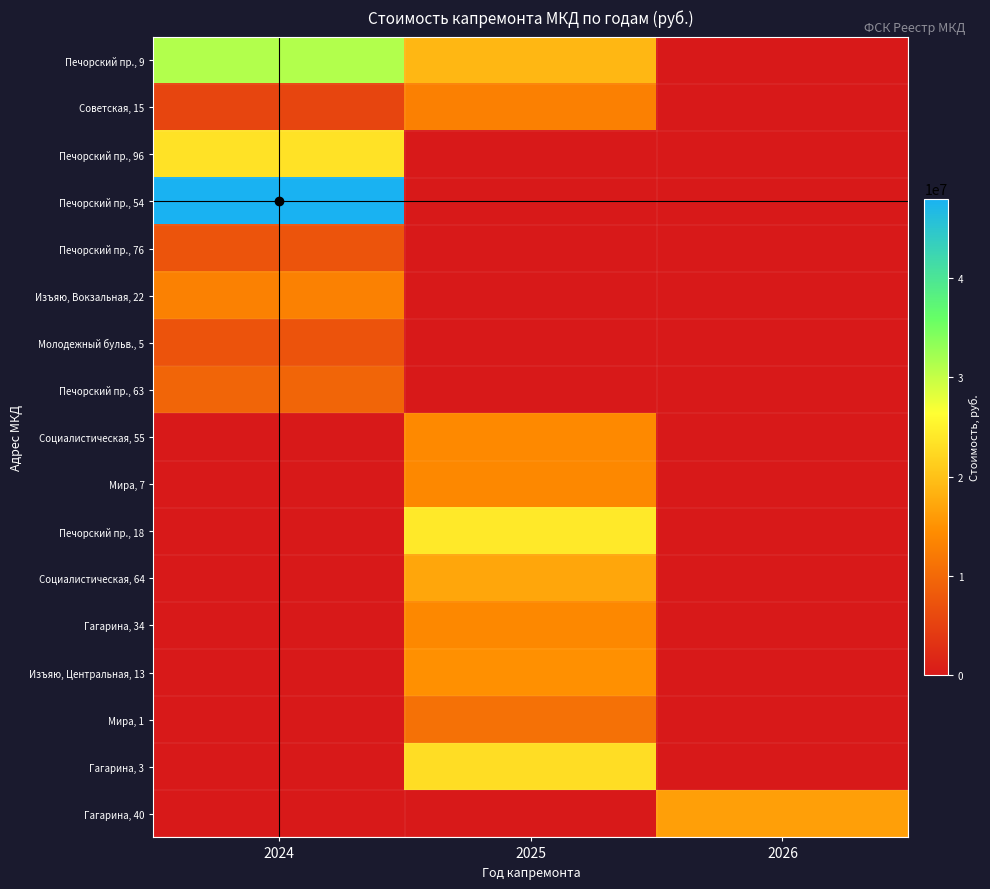

Which category has the lowest value across all series?

2026